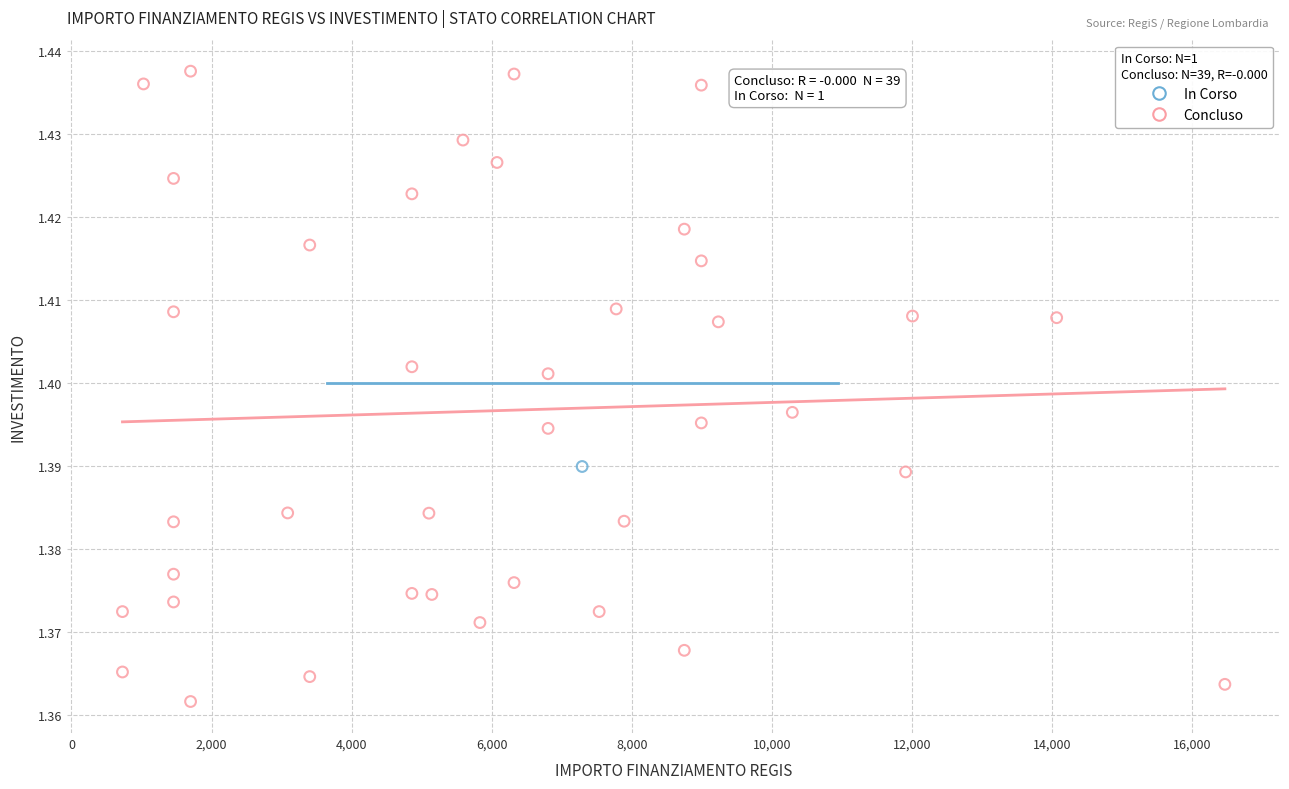

What are all the series names shown in the legend?

In Corso, Concluso